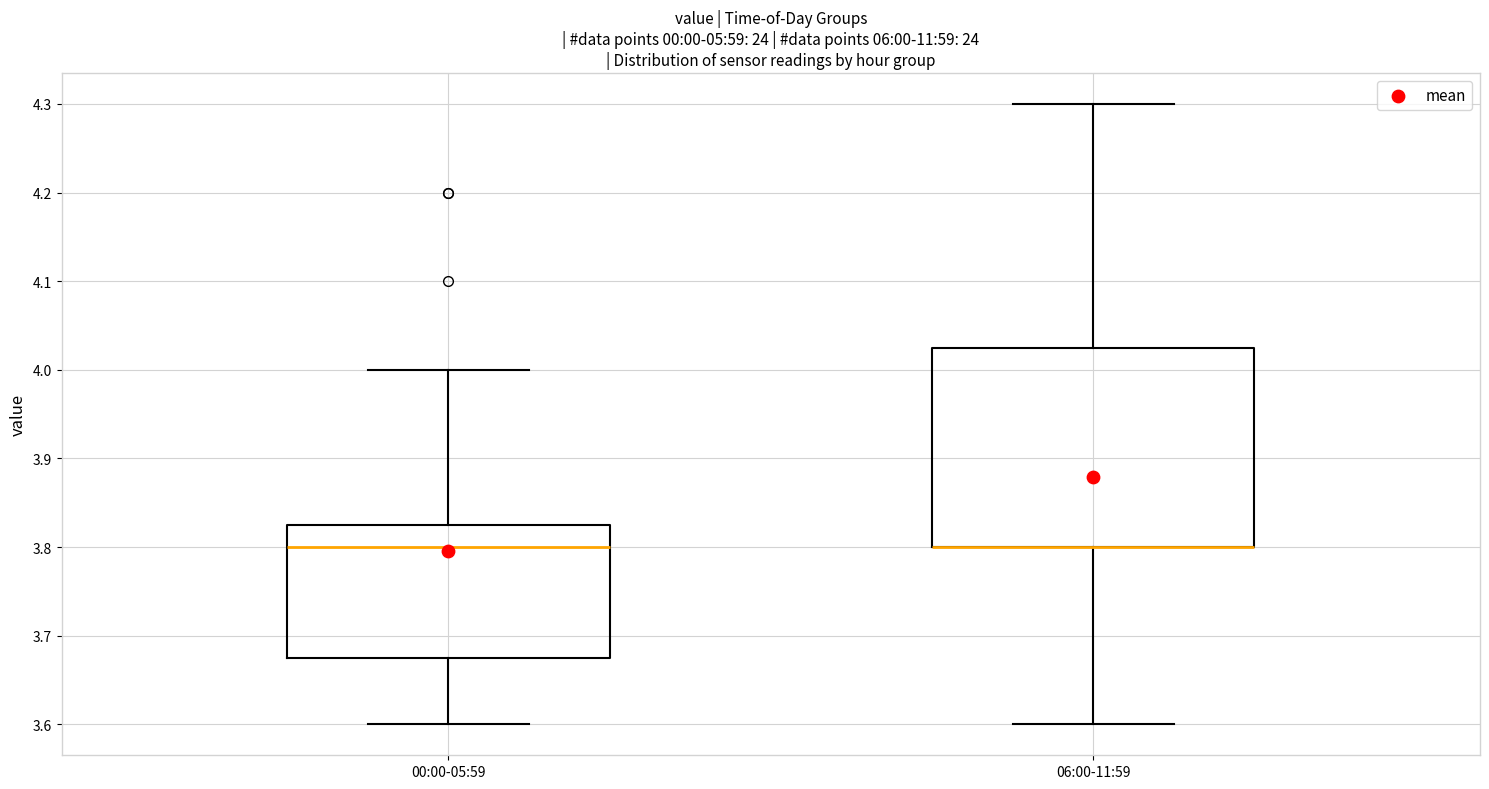

Which box is the tallest, from its lower edge to its upper edge?

06:00-11:59